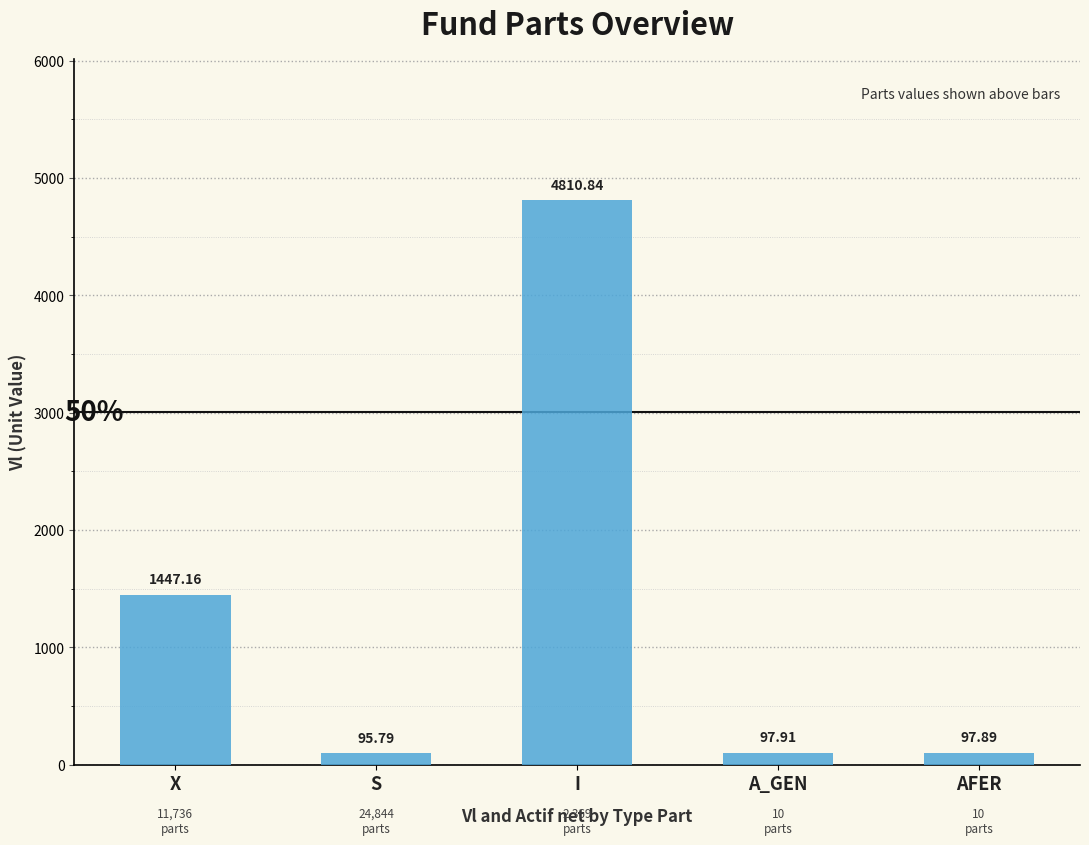

The value at S is 95.8. True or false?

True